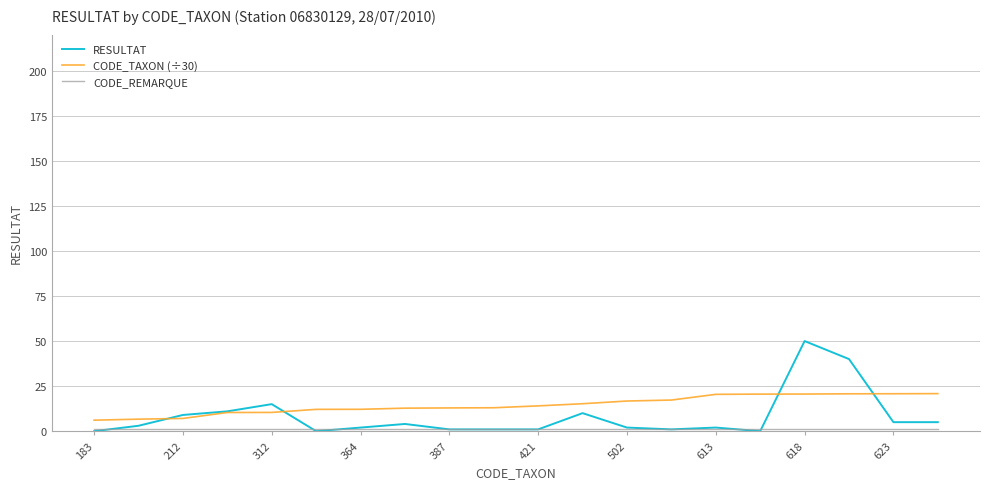

What is the maximum value shown in the chart?

50.0